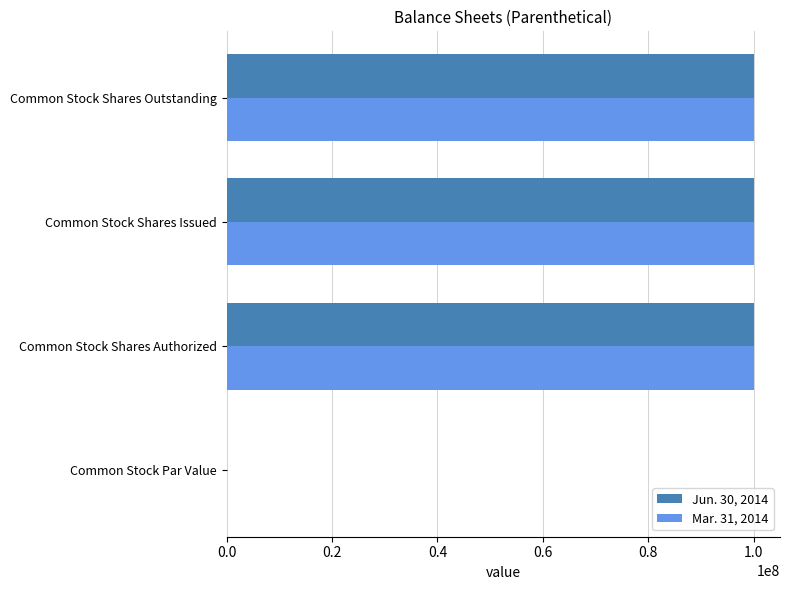

True or false: Jun. 30, 2014 has a value of 100000000.0 at Common Stock Shares Issued.

True